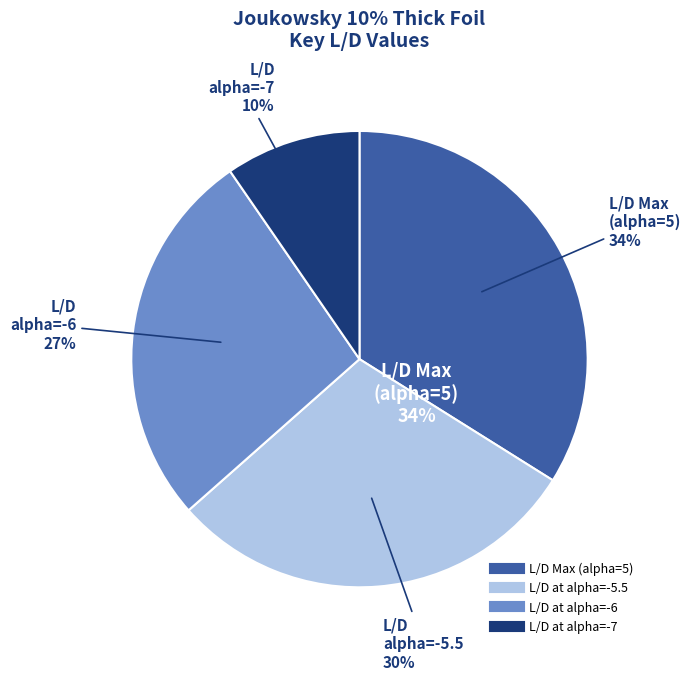

What is the change in value from L/D Max (alpha=5) to L/D at alpha=-7?

-30.4